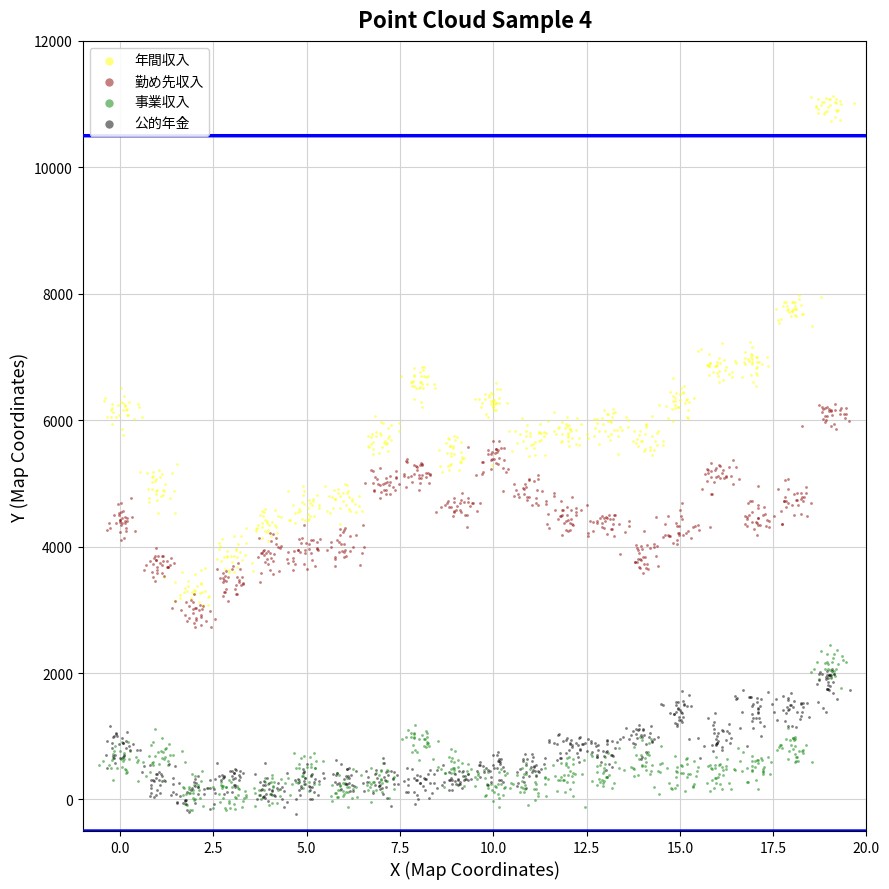

Which series reaches the maximum Y coordinate?

年間収入